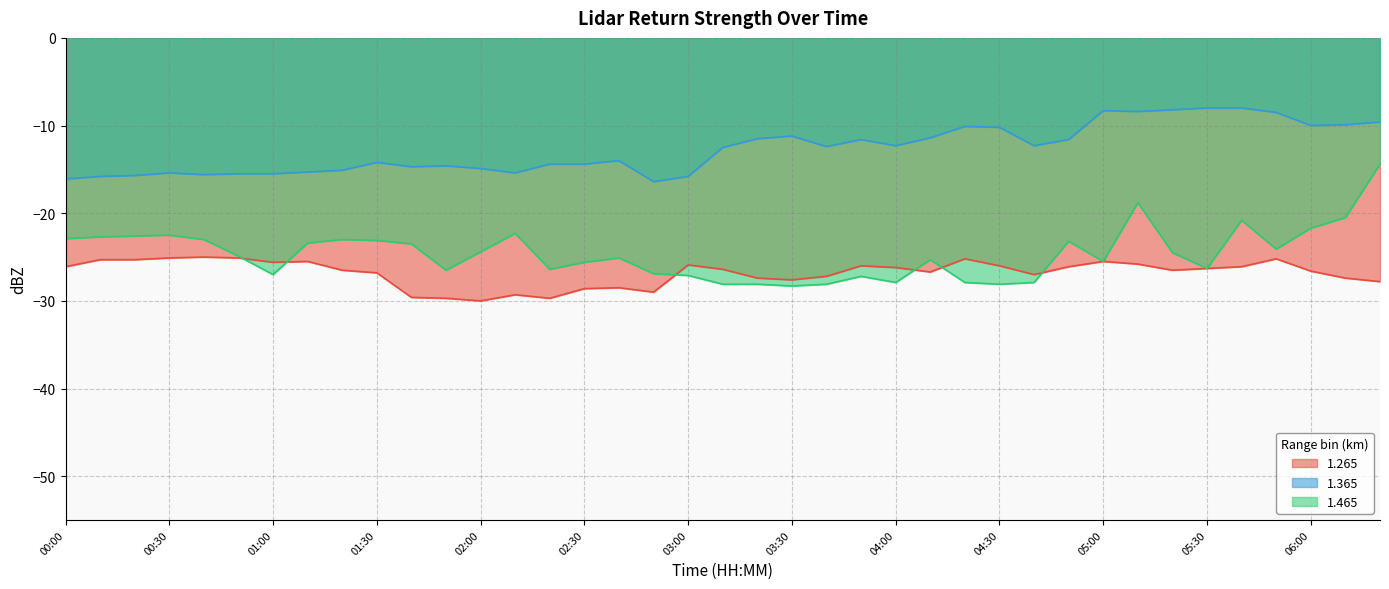

What are all the series names shown in the legend?

1.265, 1.365, 1.465